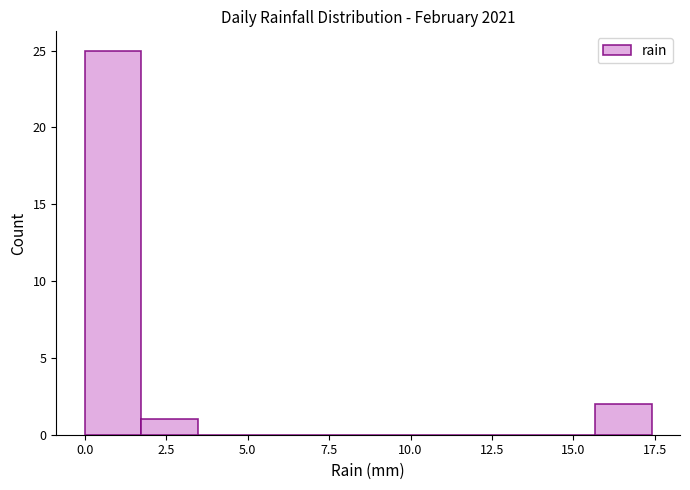

Read against the x-axis, roughly where is the centre of the tallest bar?

1.0